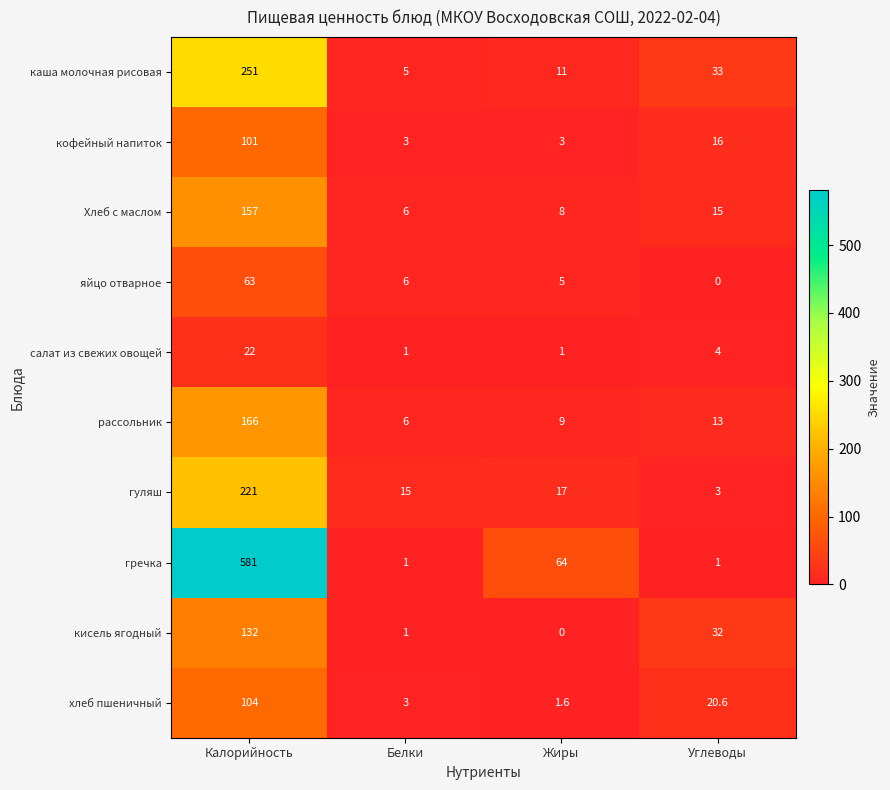

What is the sum of the салат из свежих овощей values at Белки and Углеводы?

5.0